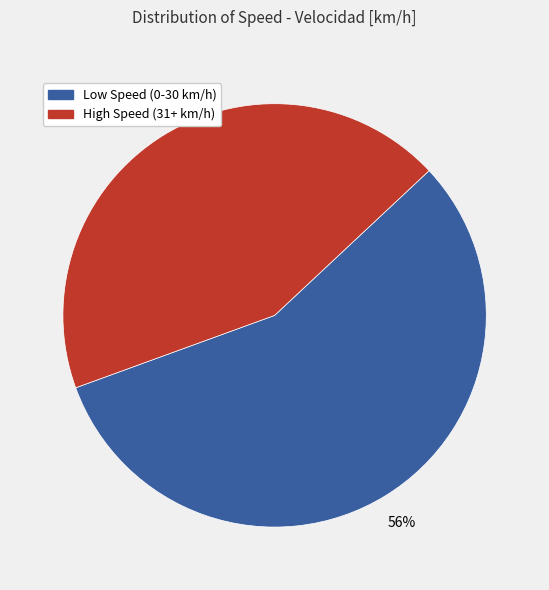

Is there a majority slice in this chart?

Yes